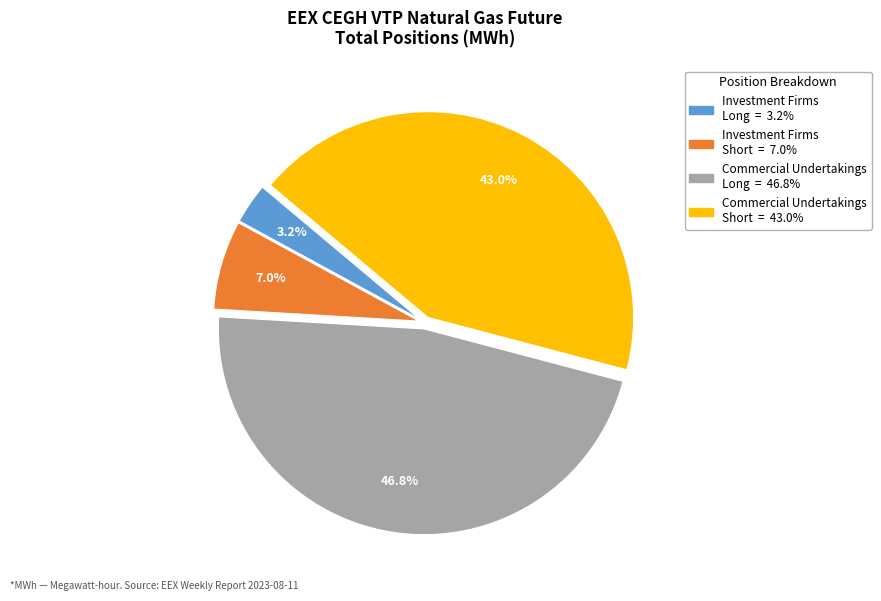

What is the ratio of the value at Investment Firms Short to the value at Investment Firms Long?

2.2